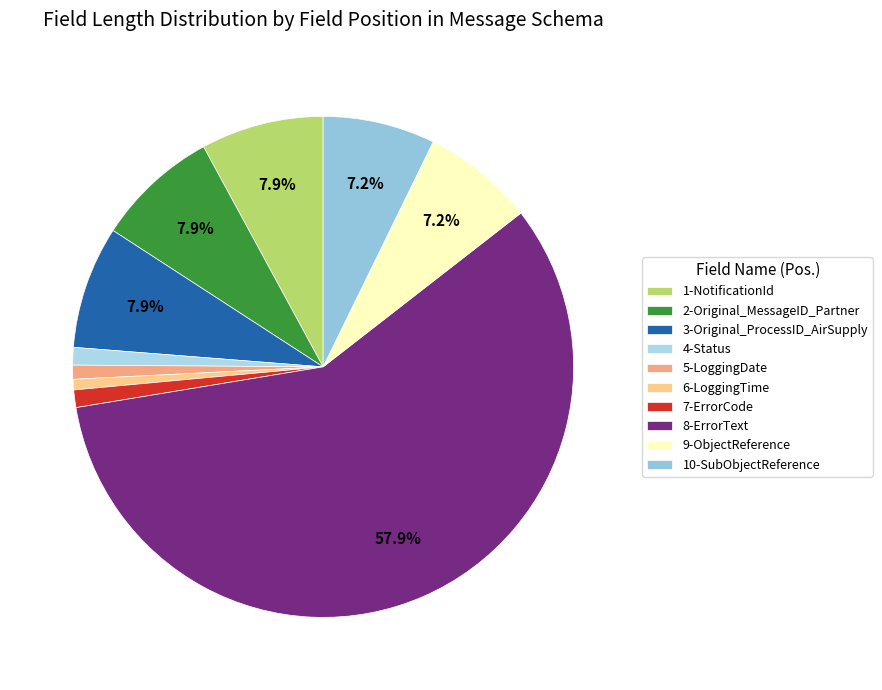

Which slice is the smallest?

6-LoggingTime